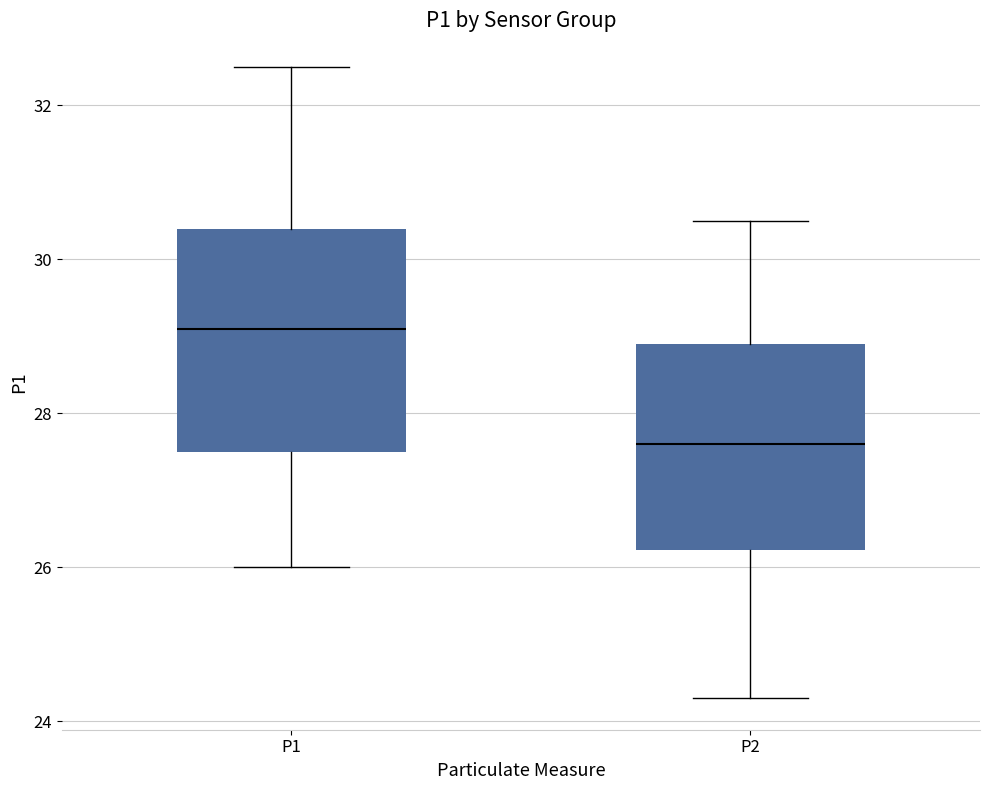

Which box has the lowest median line?

P2